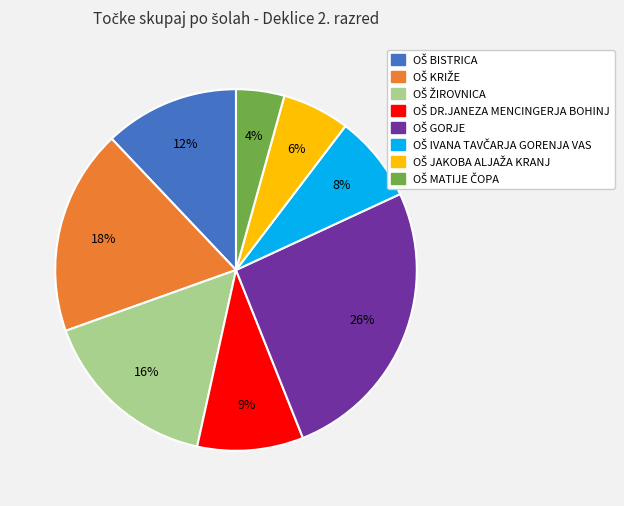

To the nearest percent, what is the difference between the largest and smallest slice percentages?

22%